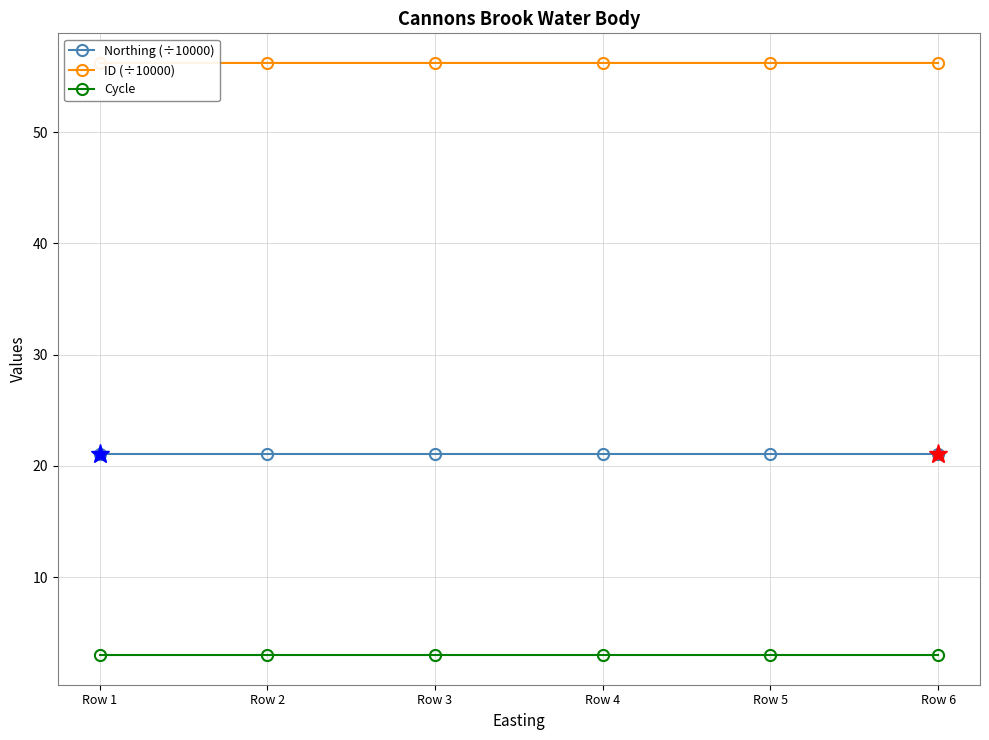

List the series in order of their peak value, highest first.

ID (÷10000), Northing (÷10000), Cycle